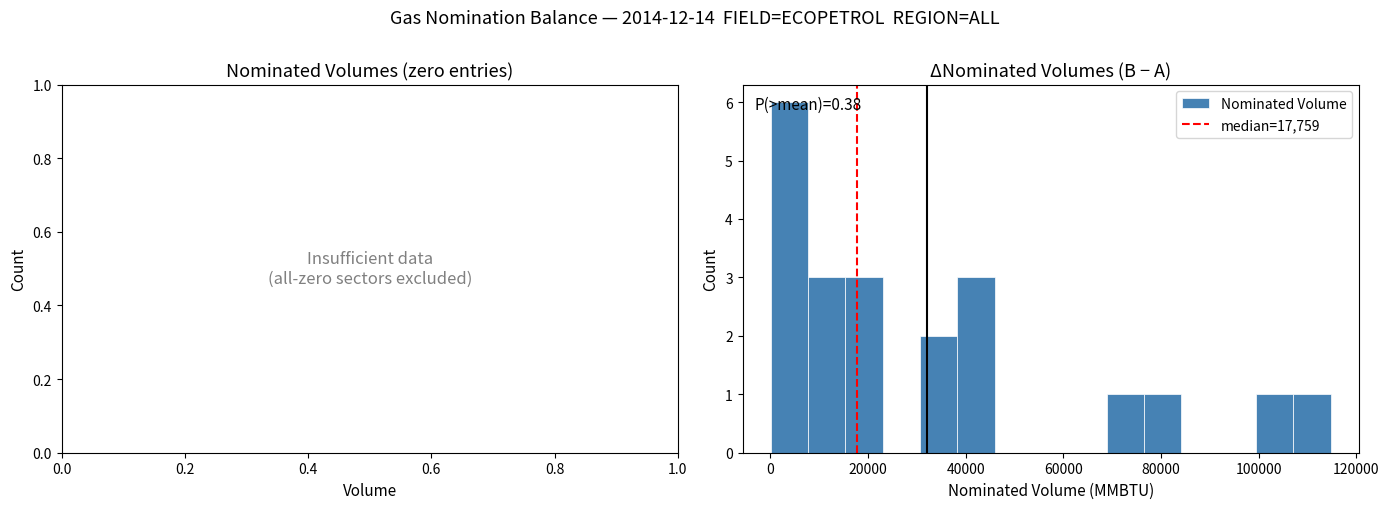

Around what value on the x-axis is the tallest bar? Give the approximate position of its centre, as read against the axis.

4000